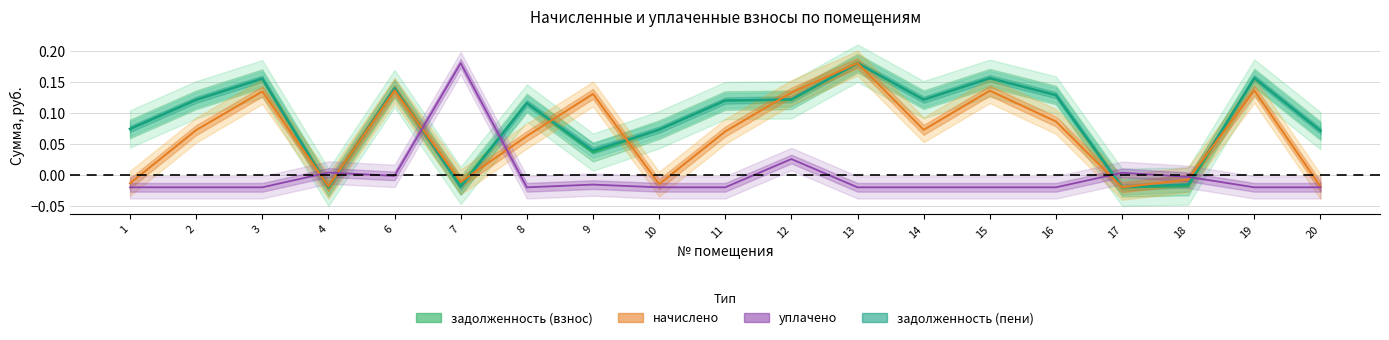

At how many categories does at least one series exceed 0?

18